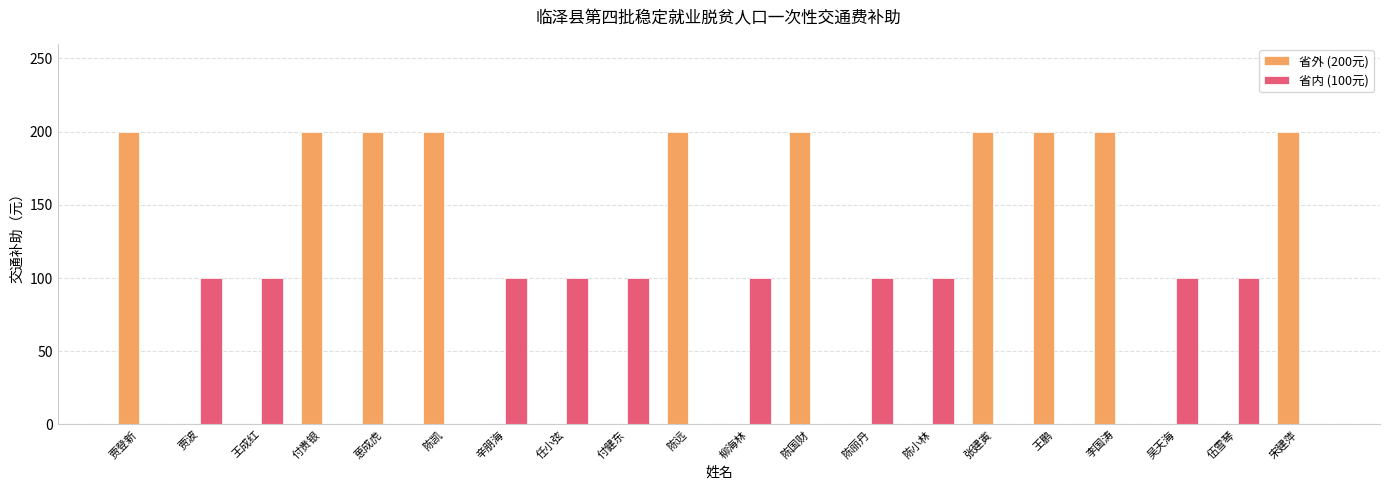

Which series has the largest total across all categories?

省外 (200元)